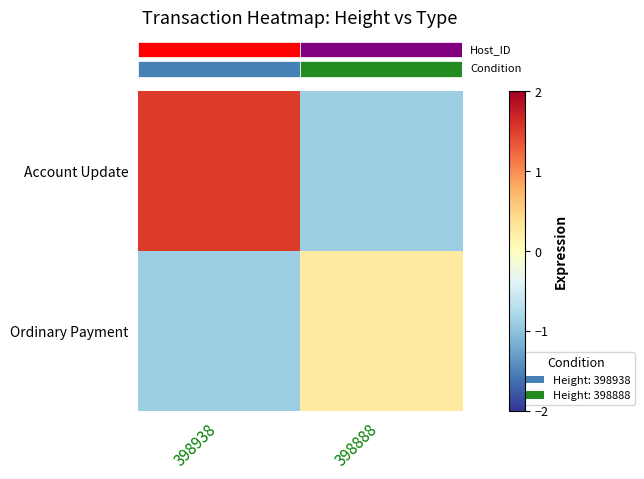

What is the total value across all series at 398938?

0.6